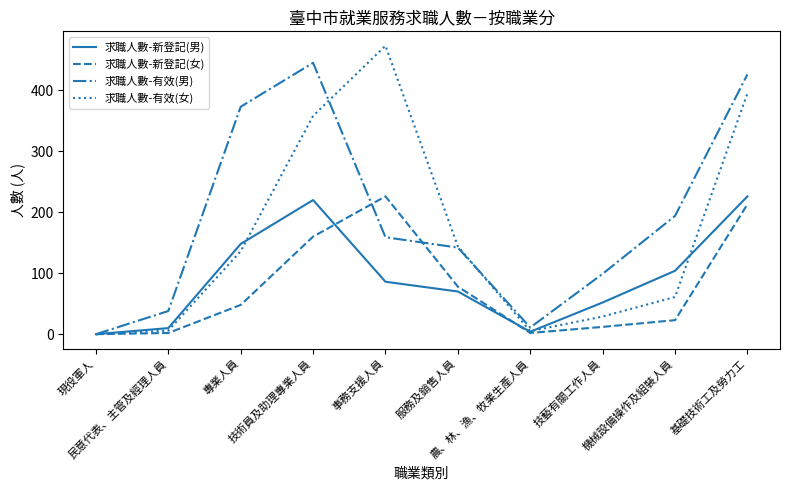

Where is the first local minimum for 求職人數-有效(男)?

農、林、漁、牧業生產人員